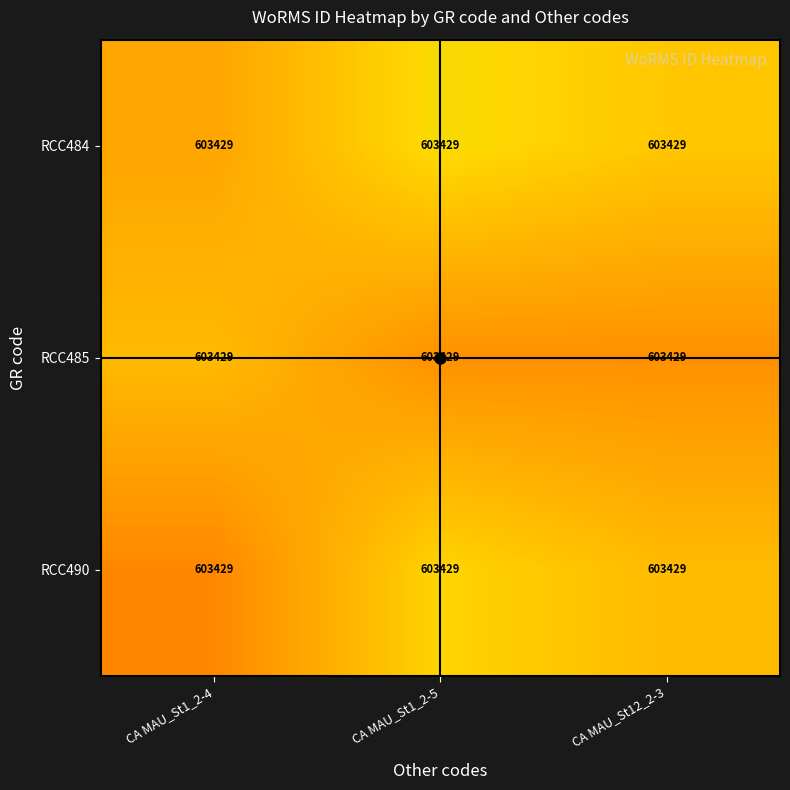

Which series has the largest total across all categories?

RCC484